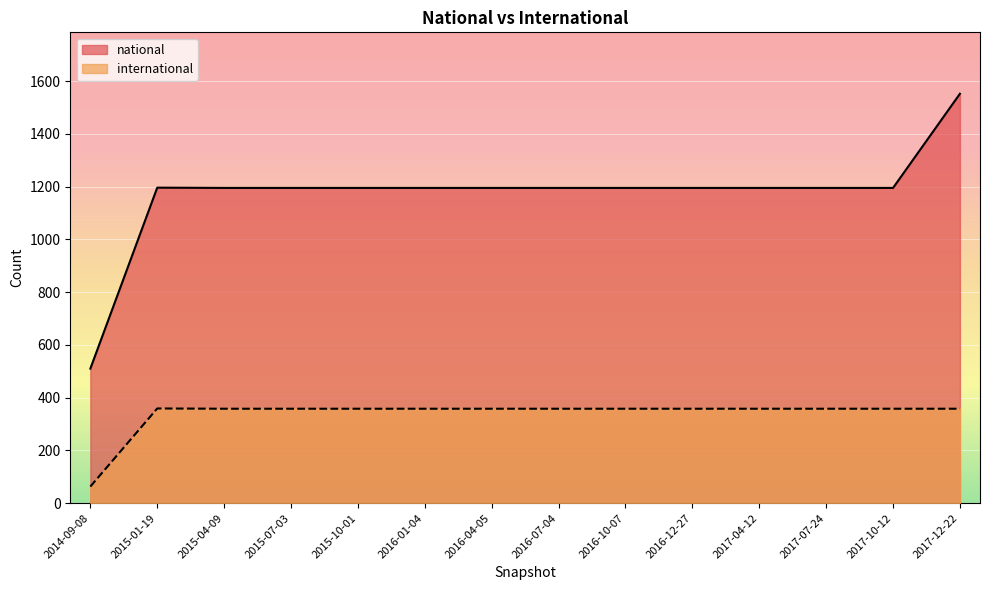

The international series shows 625 at 2016-10-07. True or false?

False